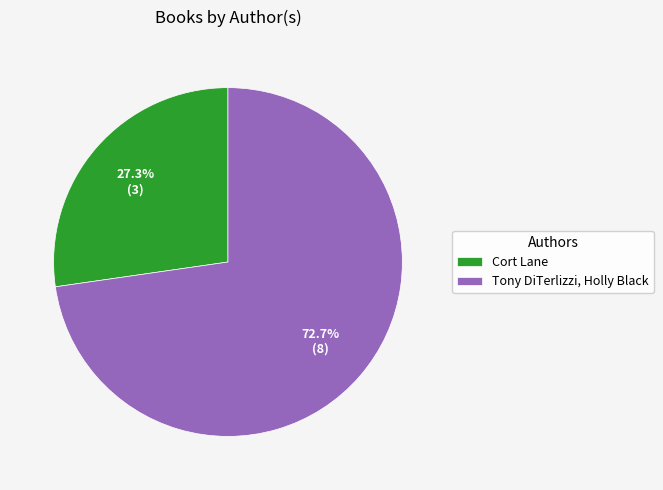

To the nearest percent, what percentage of the pie is Tony DiTerlizzi, Holly Black?

73%